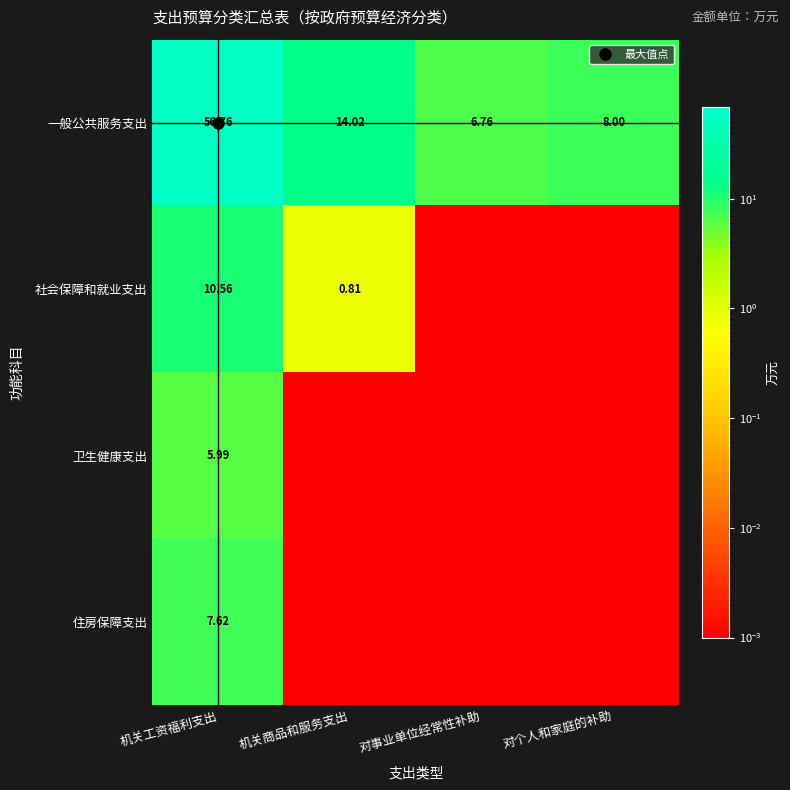

At which label is 卫生健康支出 closest to 2?

机关商品和服务支出